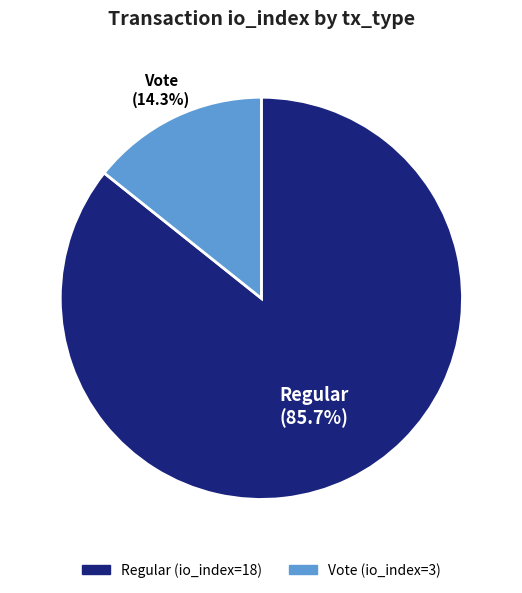

Approximately how many times larger is the value at Regular (io_index=18) compared to Vote (io_index=3)?

6.0